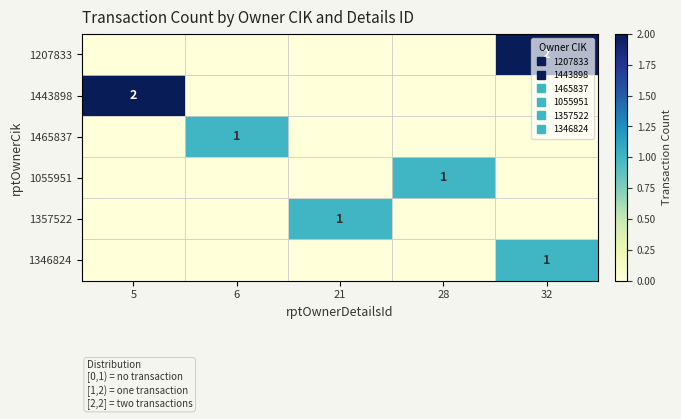

What is the total value across all series at 28?

1